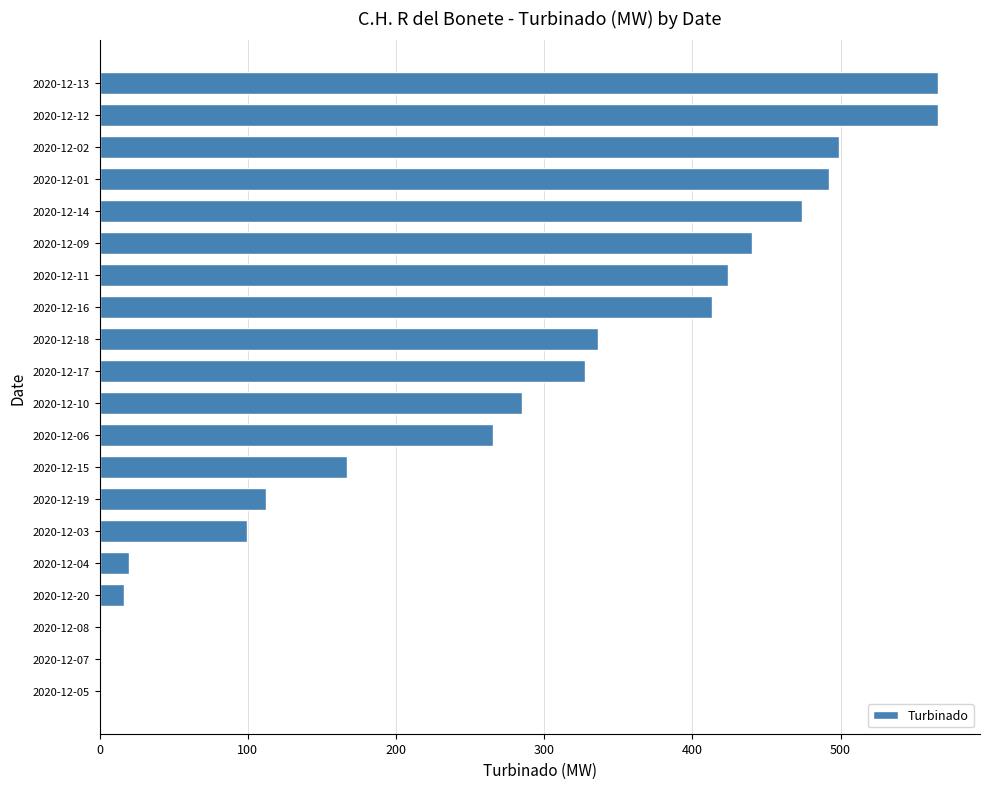

How many categories are shown in the chart?

20